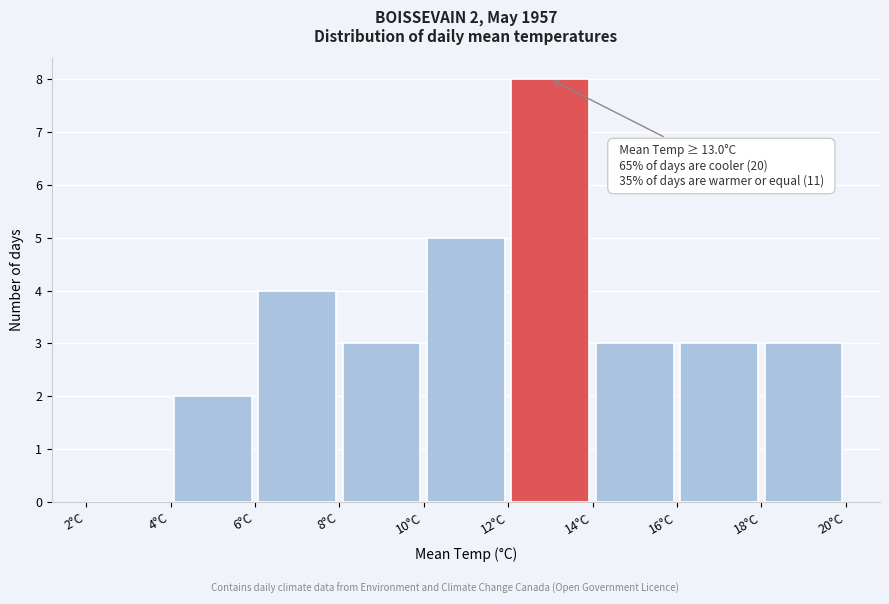

Which range on the x-axis has the tallest bar?

12 to 14